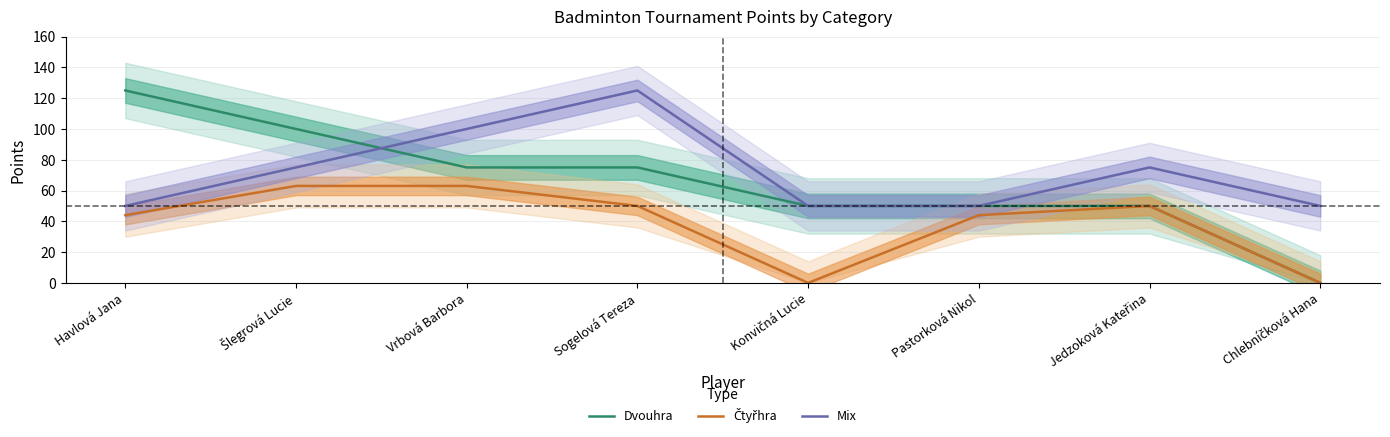

At how many categories does at least one series exceed 105?

2